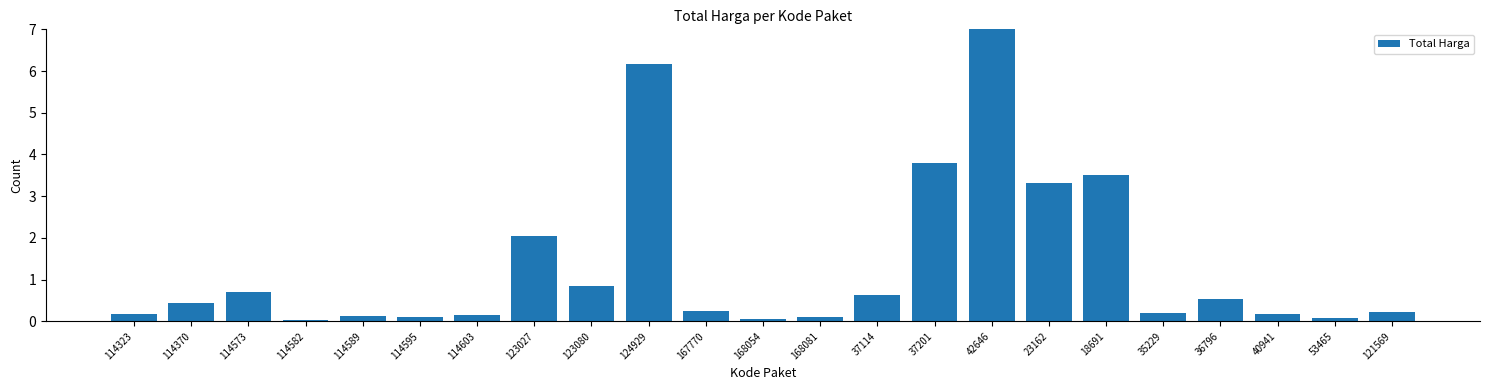

True or false: the data shows 7.0 at 42646.

True